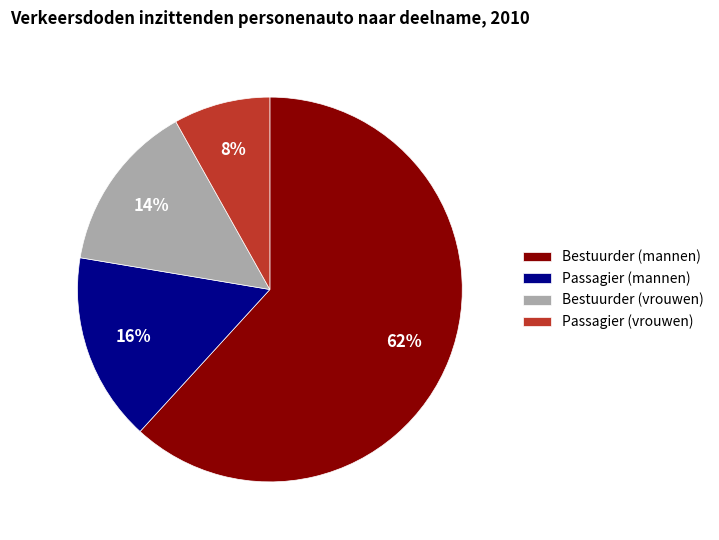

True or false: Bestuurder (mannen) accounts for 62% of the total.

True